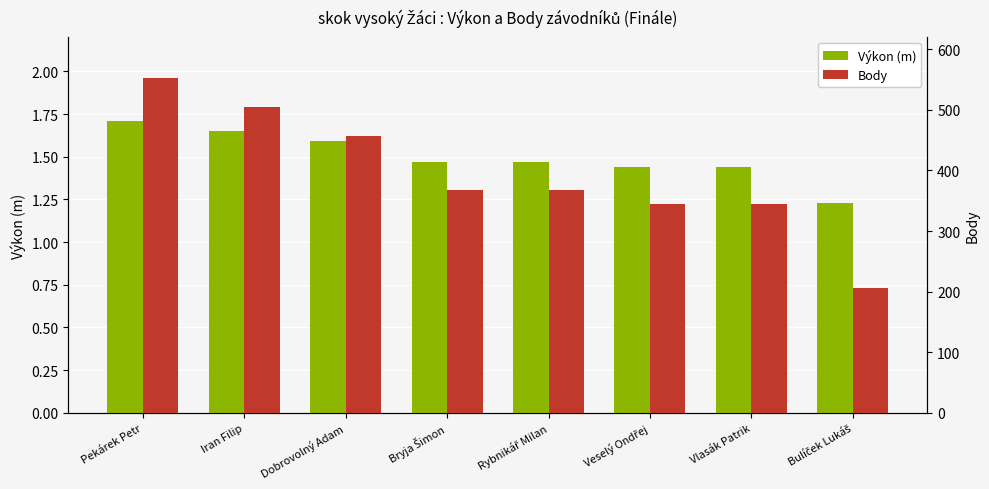

Which series changed the most between Pekárek Petr and Iran Filip?

Body